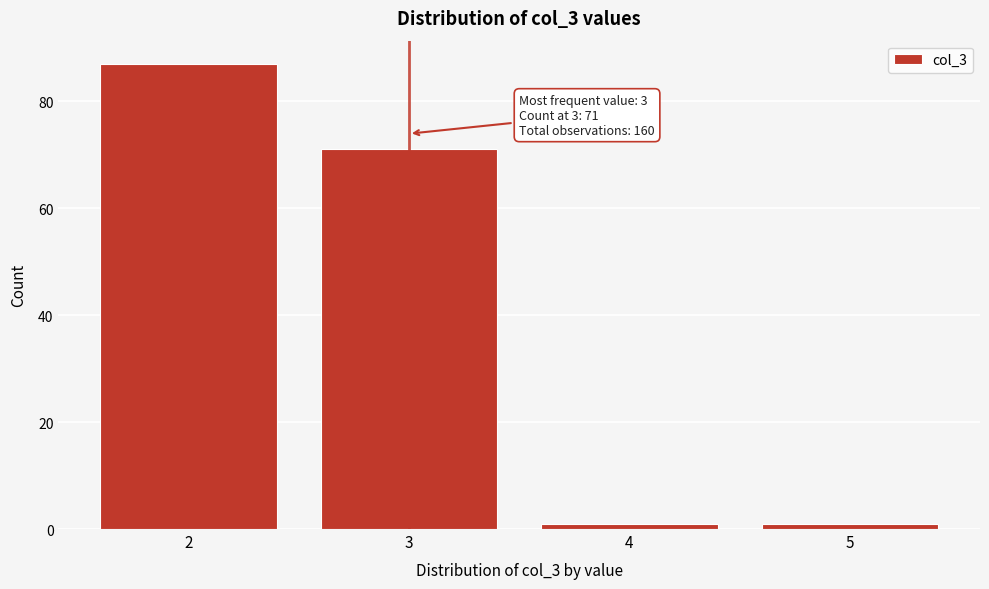

Over which range of the x-axis is the bar tallest?

1.5 to 2.5